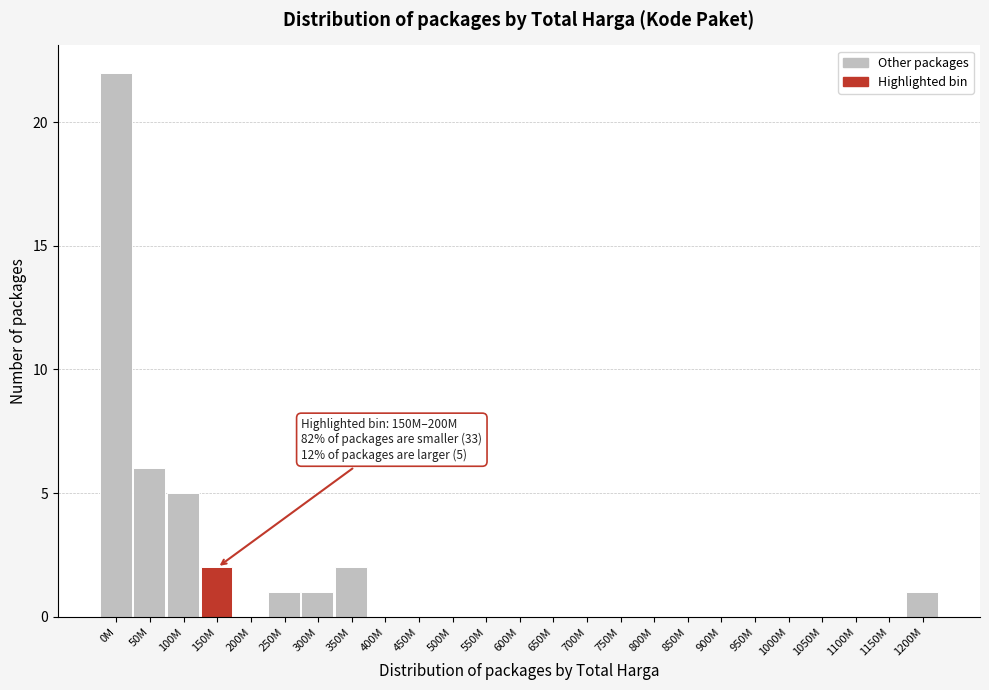

Reading right to left, what are all the values shown in this chart?

1200M=1	1150M=0	1100M=0	1050M=0	1000M=0	950M=0	900M=0	850M=0	800M=0	750M=0	700M=0	650M=0	600M=0	550M=0	500M=0	450M=0	400M=0	350M=2	300M=1	250M=1	200M=0	150M=2	100M=5	50M=6	0M=22